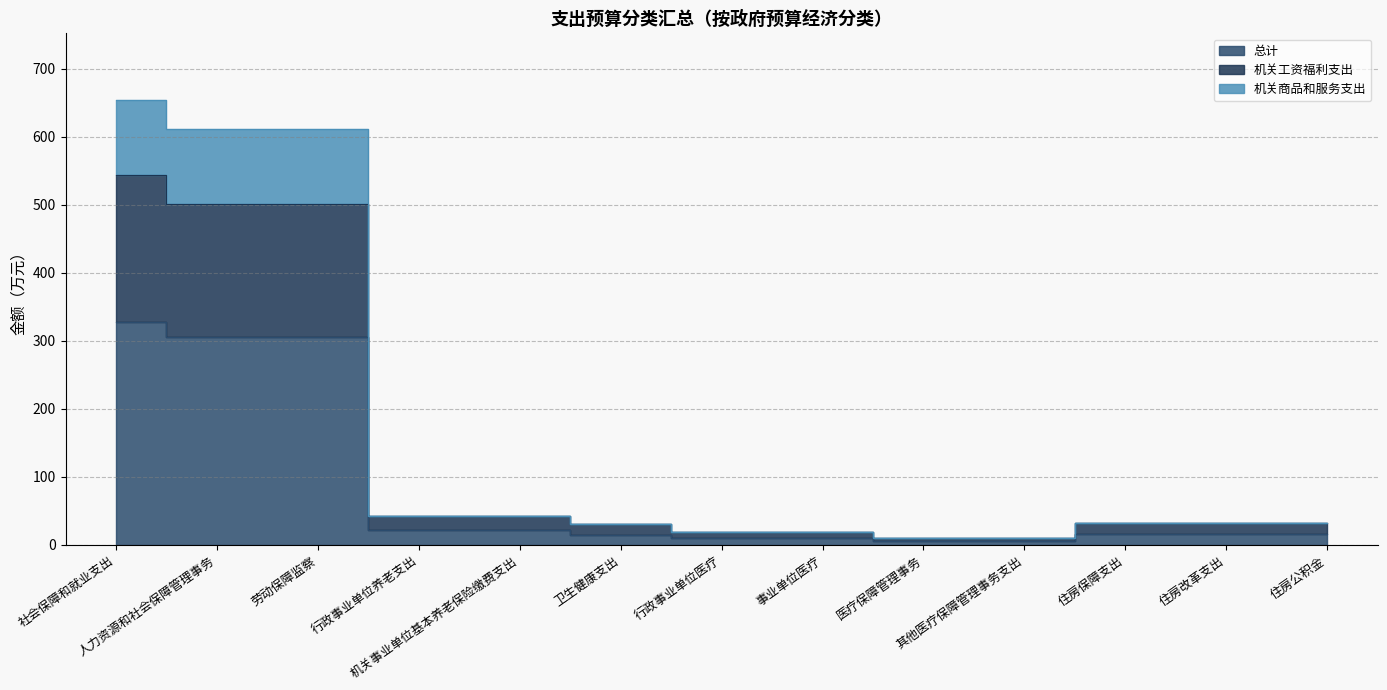

Which series has the largest range (max minus min)?

机关商品和服务支出